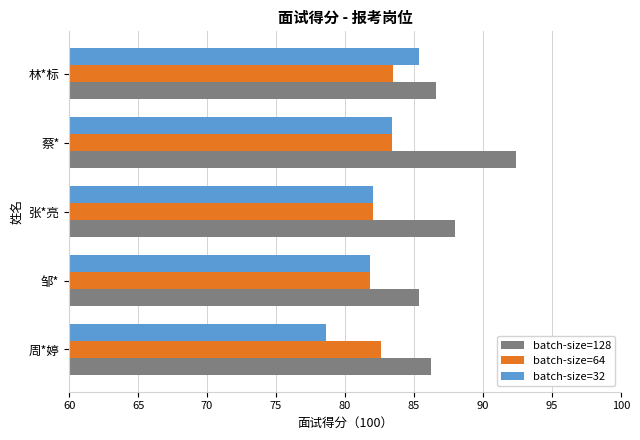

Between 张*亮 and 蔡*, which series saw the biggest shift?

batch-size=128